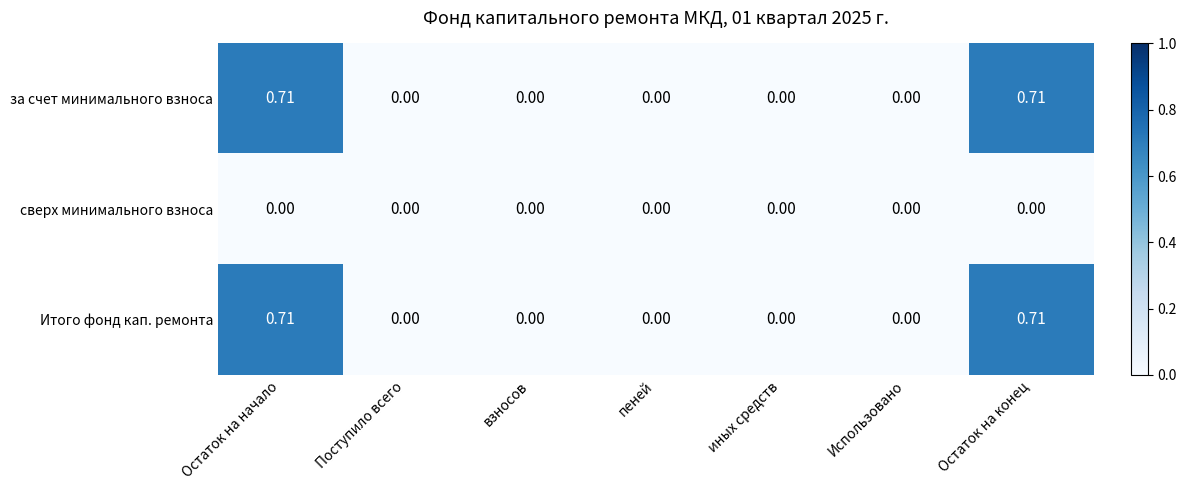

Reading right to left, extract all data points from this chart.

за счет минимального взноса: Остаток на конец=0.7	Использовано=0.0	иных средств=0.0	пеней=0.0	взносов=0.0	Поступило всего=0.0	Остаток на начало=0.7
сверх минимального взноса: Остаток на конец=0.0	Использовано=0.0	иных средств=0.0	пеней=0.0	взносов=0.0	Поступило всего=0.0	Остаток на начало=0.0
Итого фонд кап. ремонта: Остаток на конец=0.7	Использовано=0.0	иных средств=0.0	пеней=0.0	взносов=0.0	Поступило всего=0.0	Остаток на начало=0.7